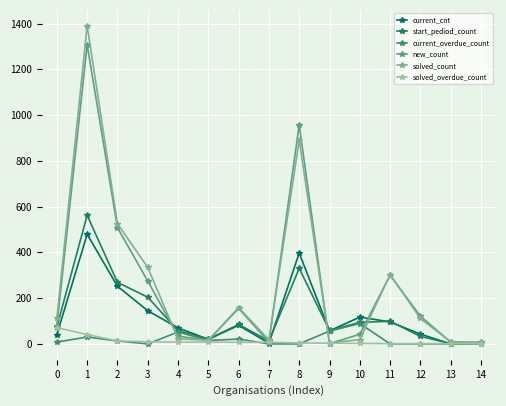

The current_overdue_count series shows 89 at 10. True or false?

True